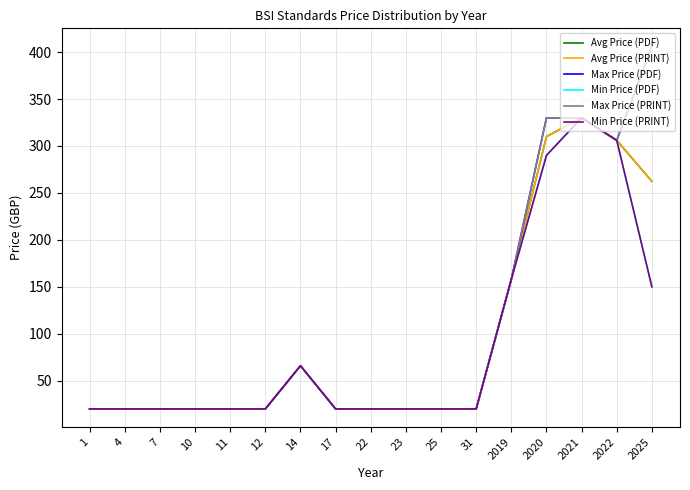

Rank the series by their maximum value, from lowest to highest.

Avg Price (PDF), Avg Price (PRINT), Min Price (PDF), Min Price (PRINT), Max Price (PDF), Max Price (PRINT)